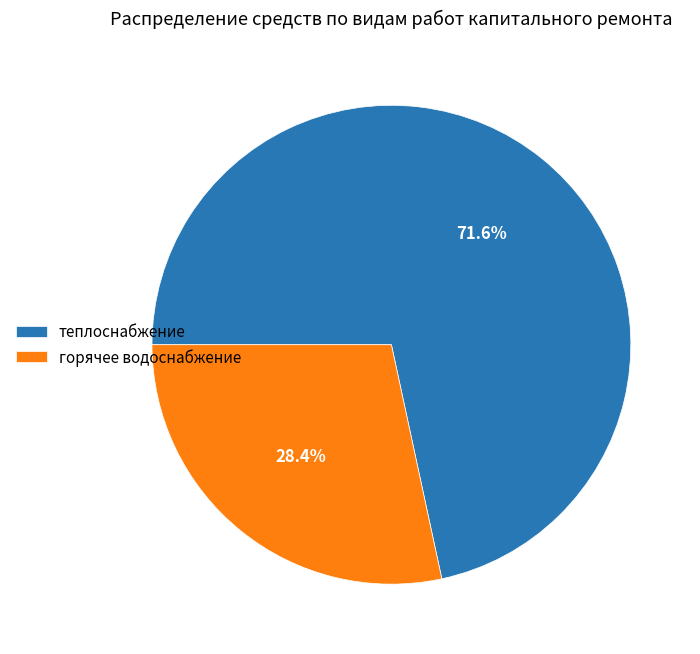

Which slice is the largest?

теплоснабжение